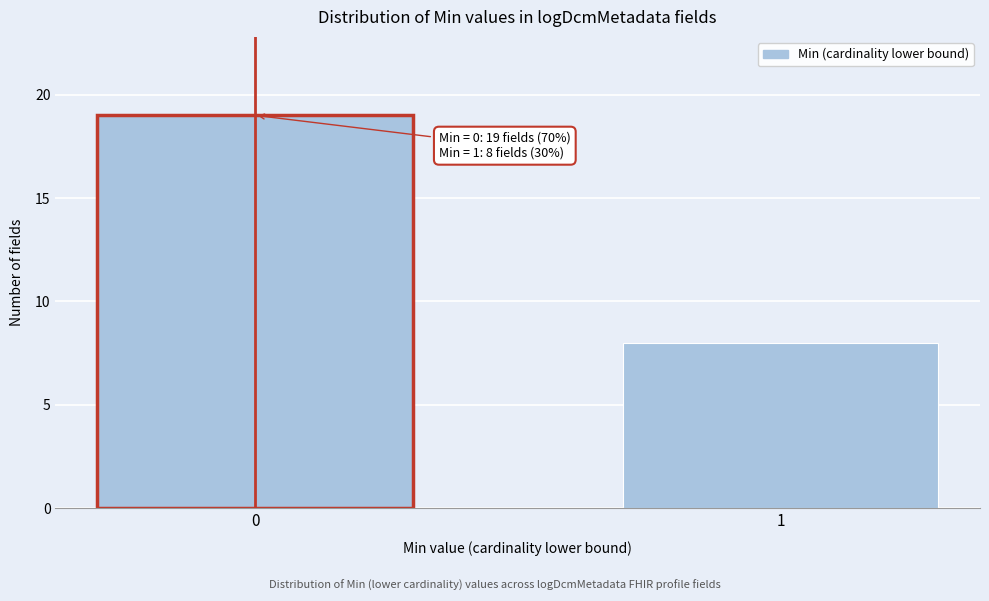

Reading left to right, transcribe all the data shown in this chart.

0=19	1=8